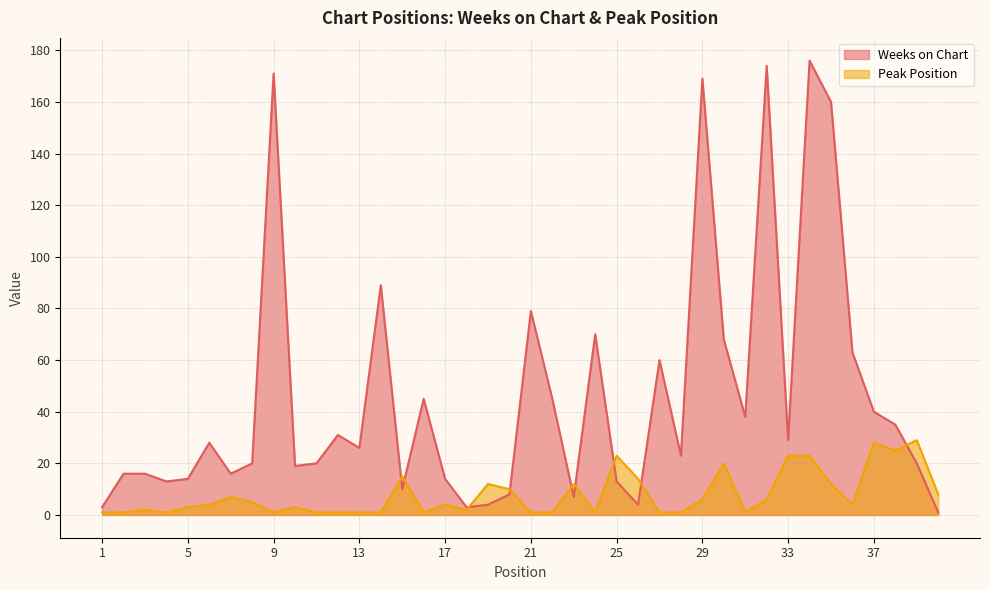

Rank the series by their average value, from lowest to highest.

Peak Position, Weeks on Chart